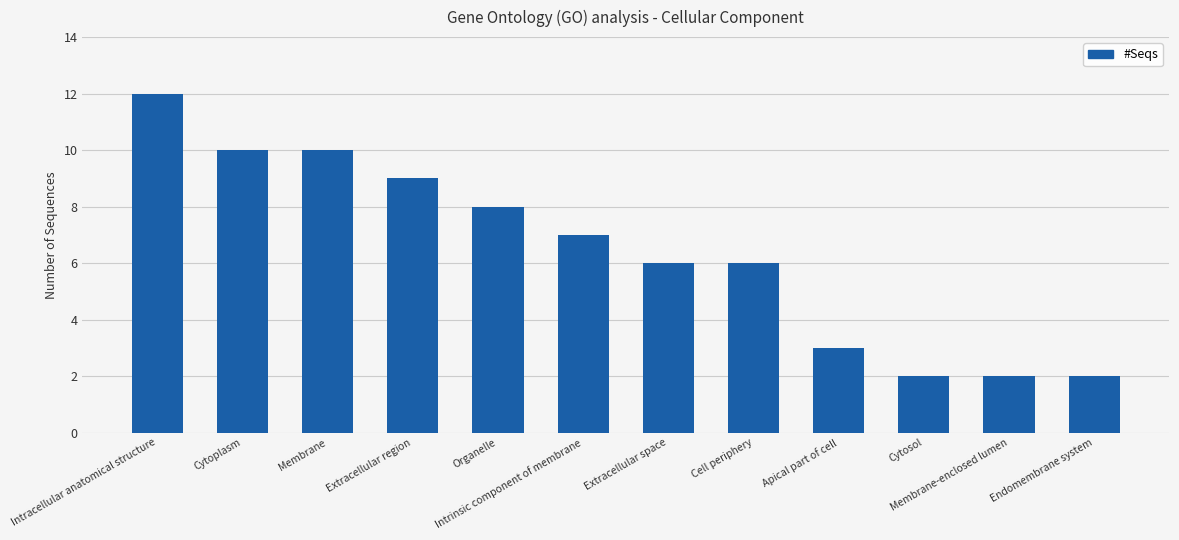

What is the label of the 5th bar from the right?

Cell periphery